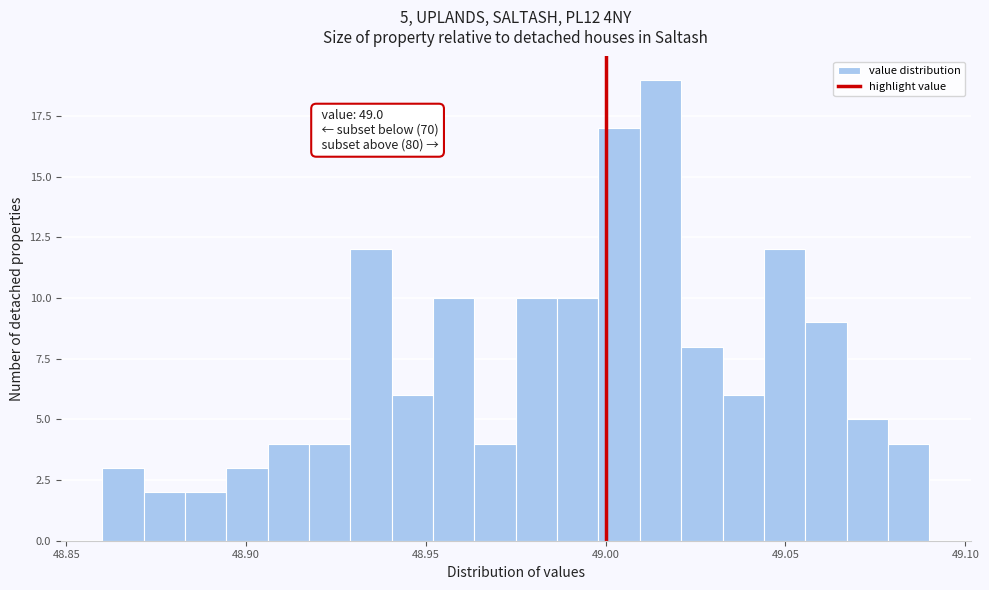

Around what value on the x-axis is the tallest bar? Give the approximate position of its centre, as read against the axis.

49.015